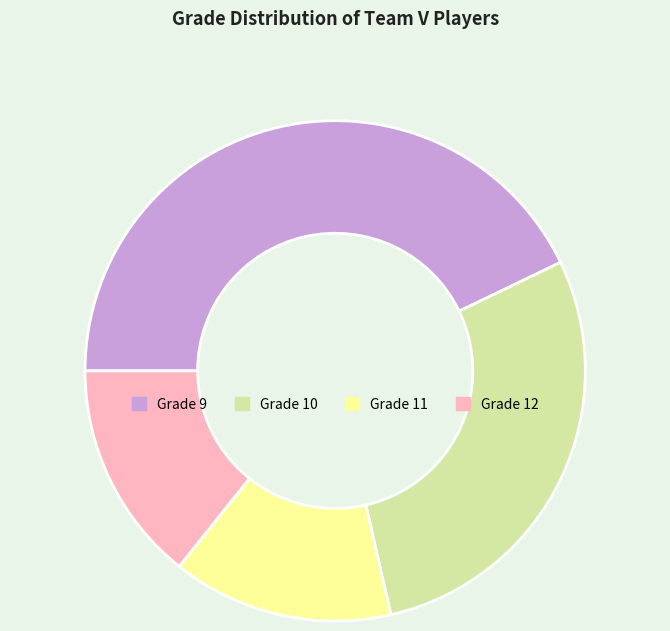

Between Grade 10 and Grade 9, which is larger?

Grade 9